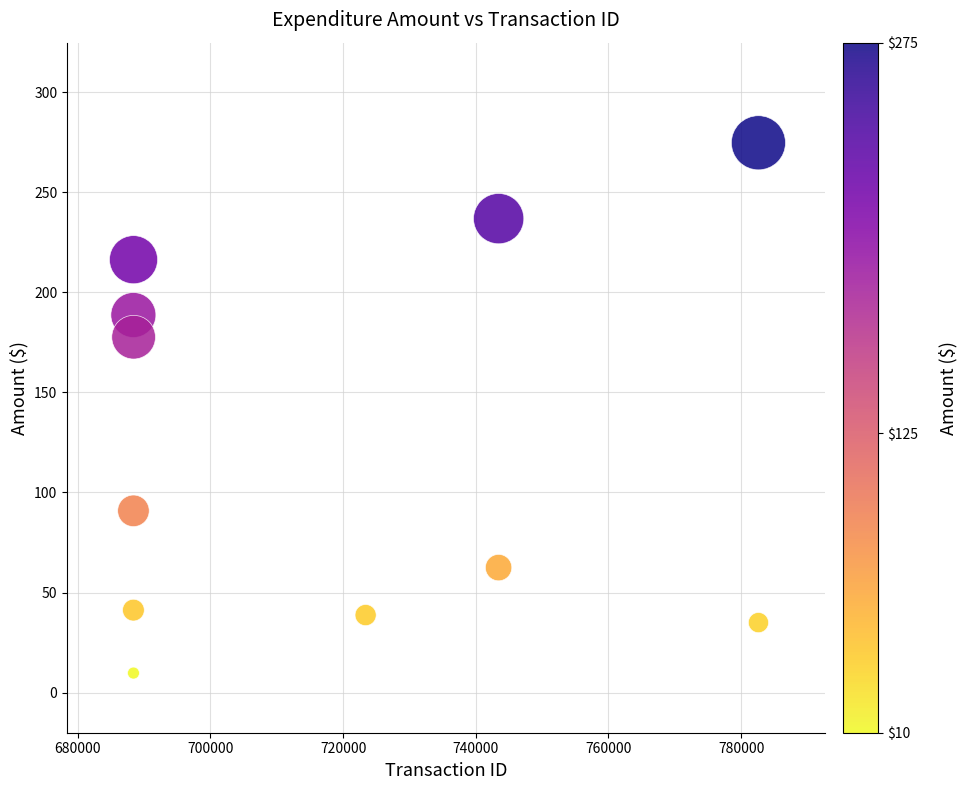

What Y value in the scatter plot is closest to 142?

177.6